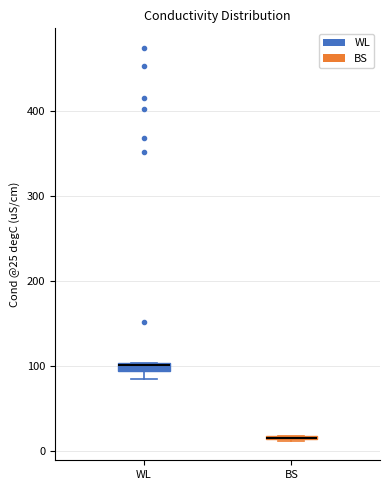

Where is the lower edge of the box for BS on the y-axis? The values are not printed on the chart, so give them approximately, as read against the axis.

10